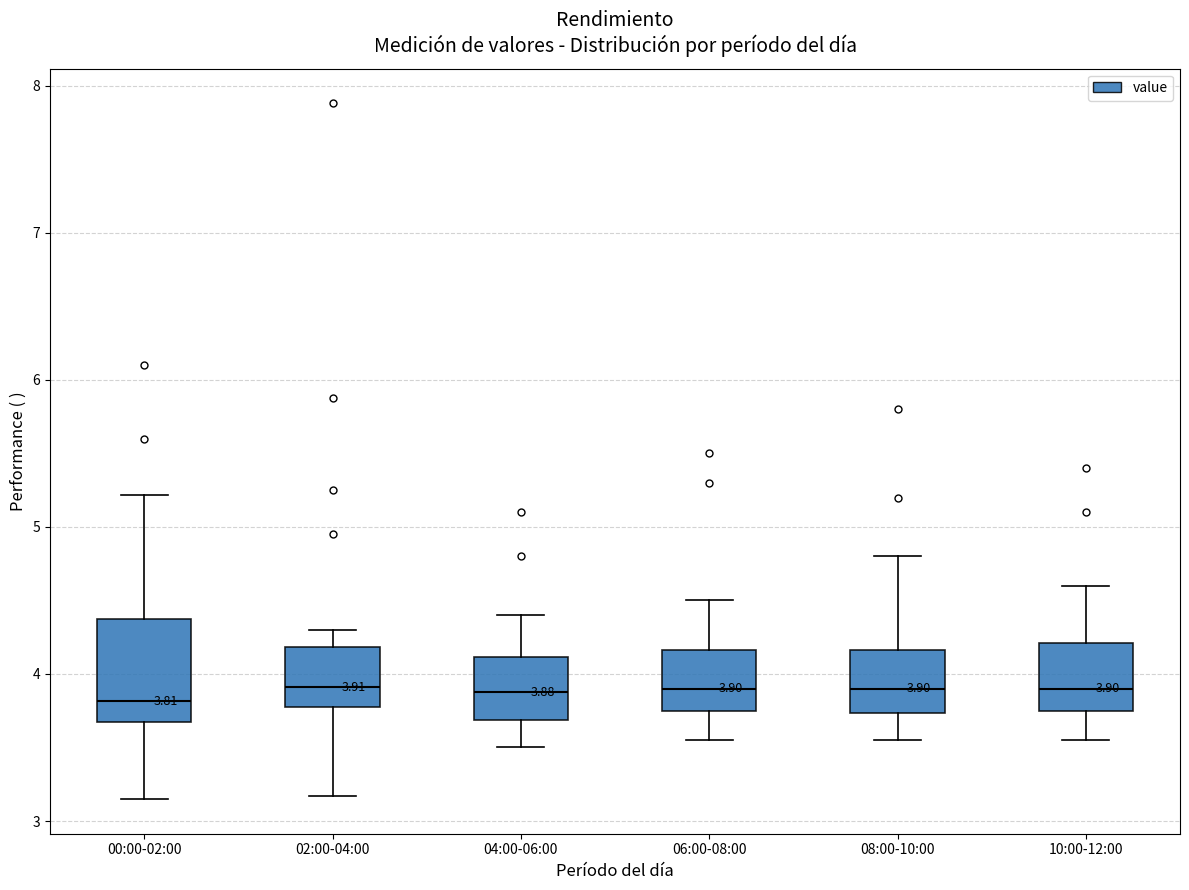

Comparing the boxes themselves (not the whiskers), which one is the tallest?

00:00-02:00